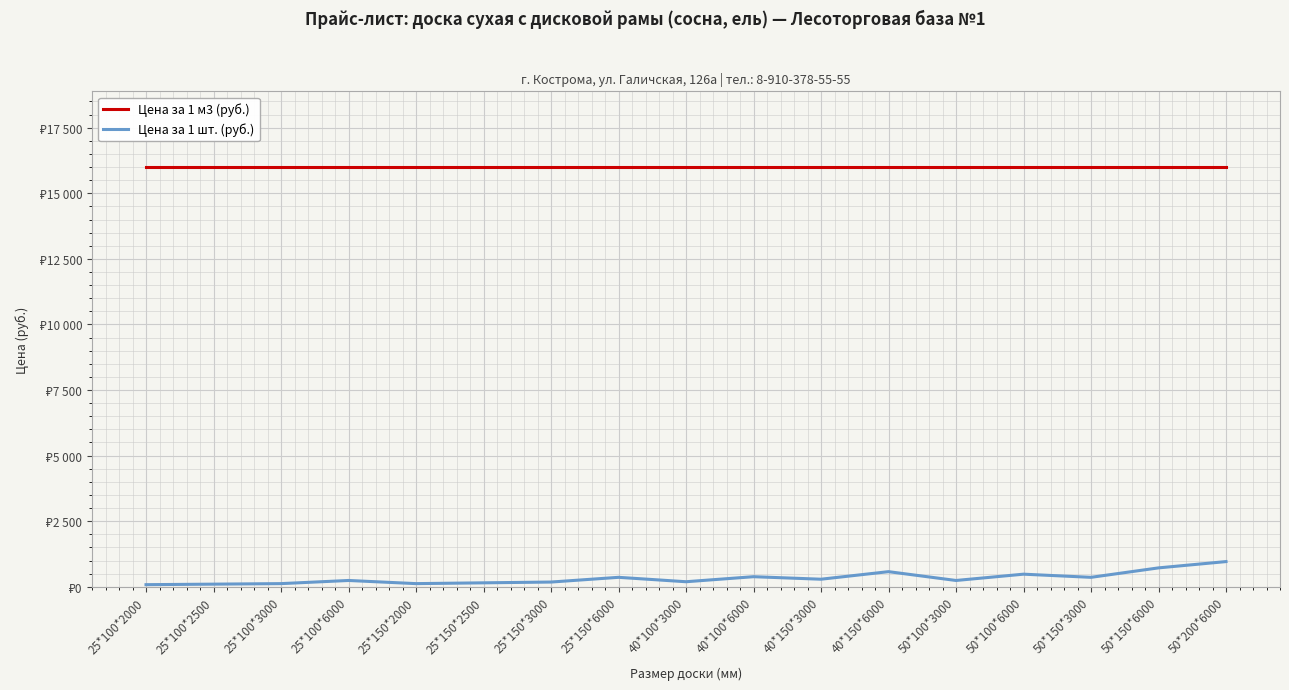

What is the value of the Цена за 1 м3 (руб.) point at the 10th from the left?

16000